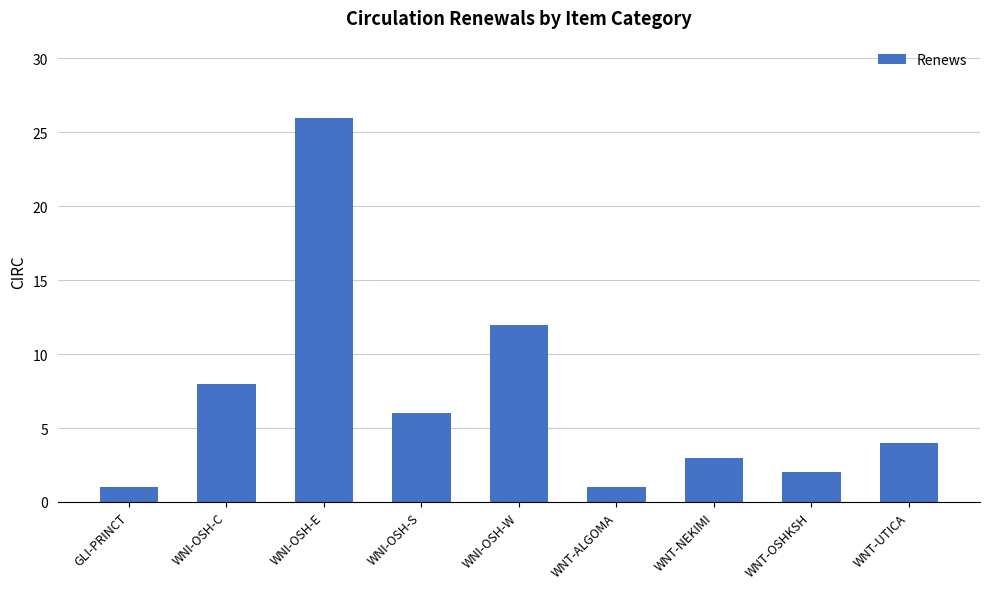

Does the chart contain any negative values?

No